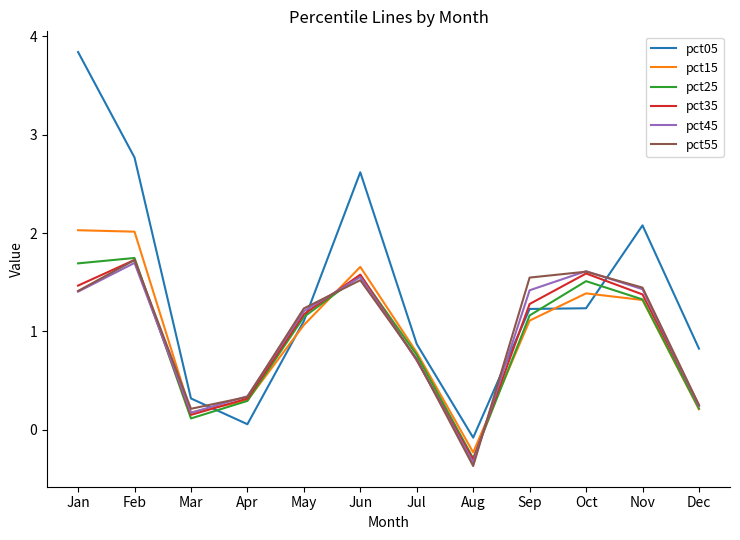

At which label does pct45 first exceed 1?

Jan